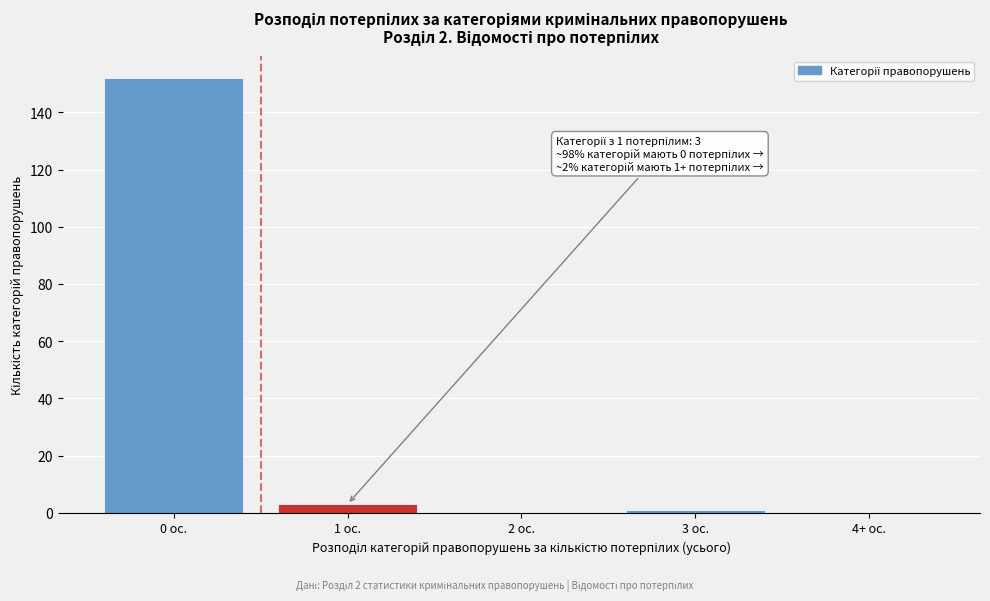

Reading left to right, extract all data points from this chart.

0 ос.=152	1 ос.=3	2 ос.=0	3 ос.=1	4+ ос.=0